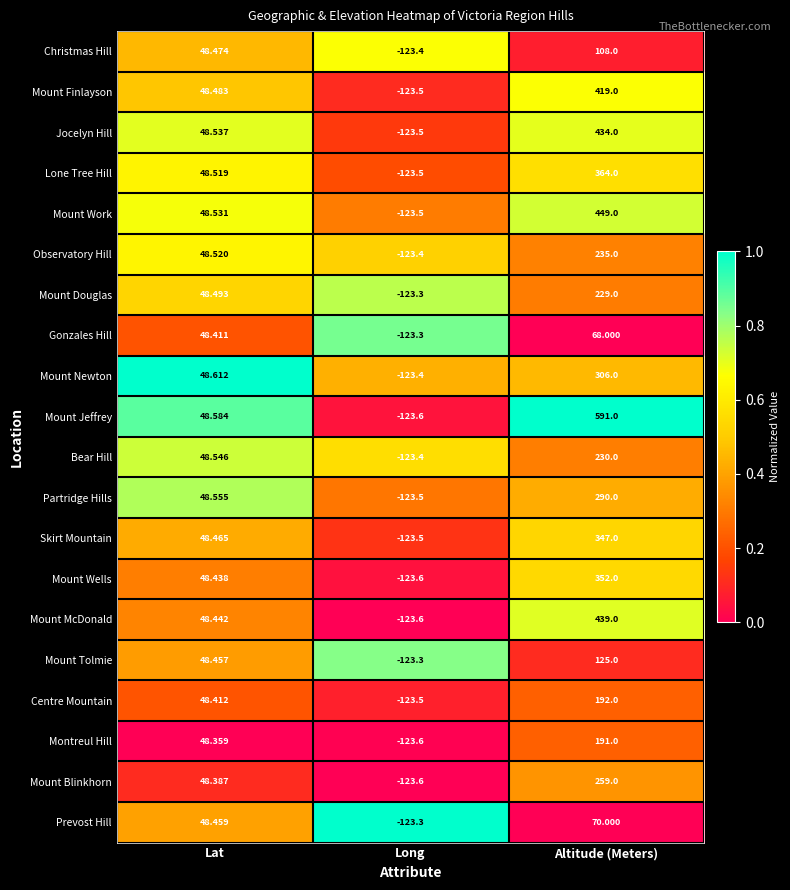

Rank the categories by Mount McDonald value from lowest to highest.

Long, Lat, Altitude (Meters)